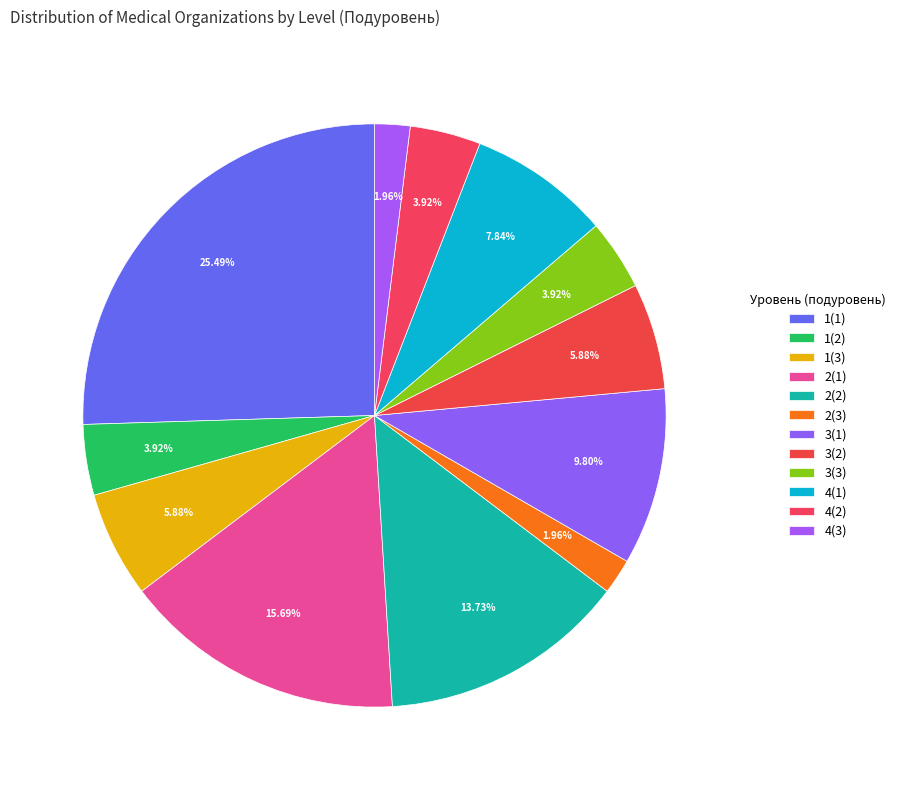

What portion of the pie excludes 2(1)?

84.3%